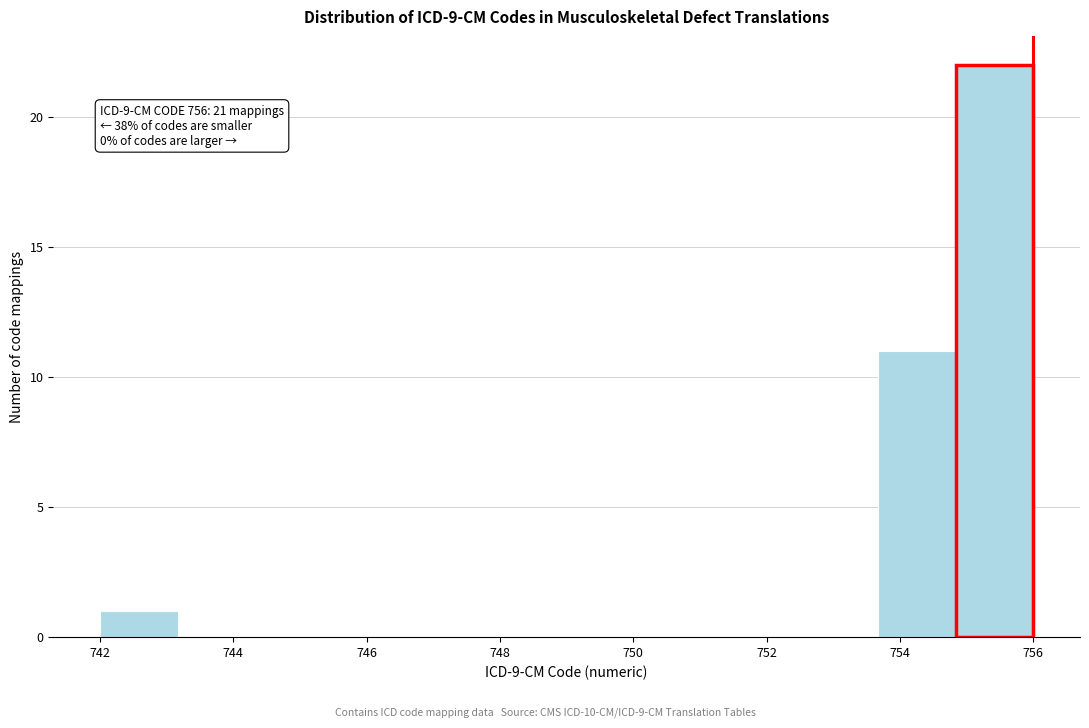

Over which range of the x-axis is the bar tallest?

754.8 to 756.0